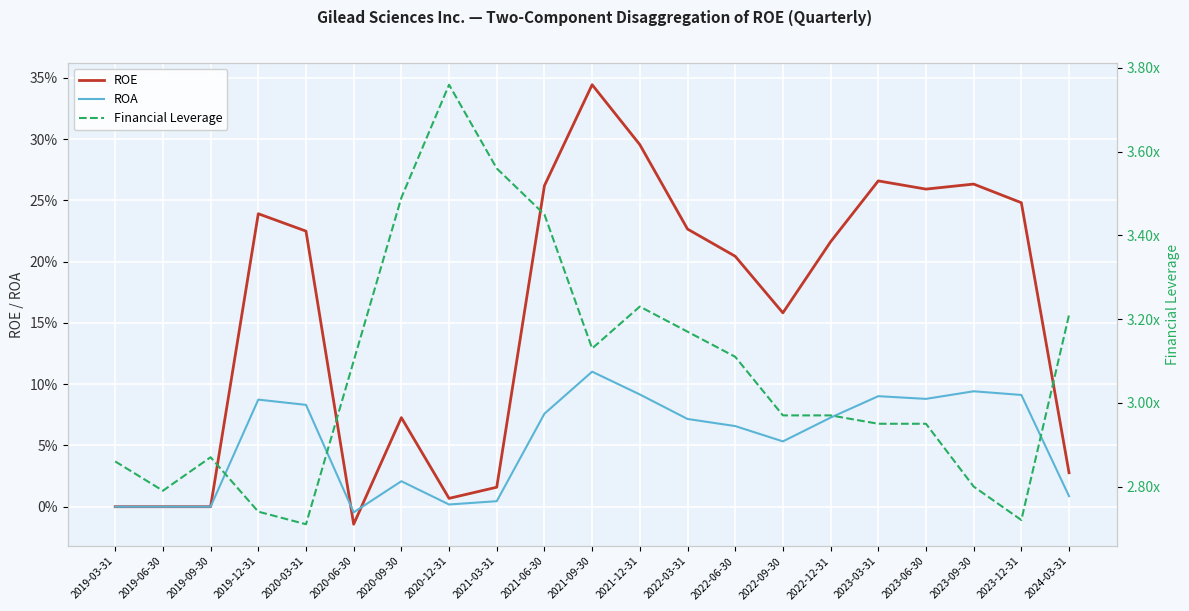

Which category has the lowest value across all series?

2020-06-30